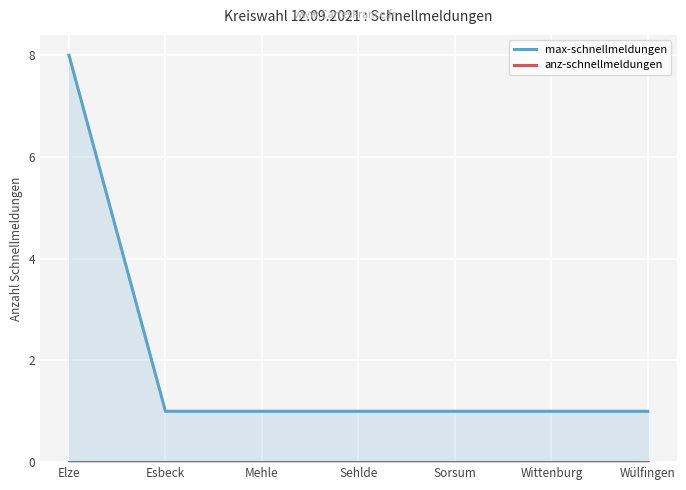

True or false: anz-schnellmeldungen has a value of 0 at Sorsum.

True